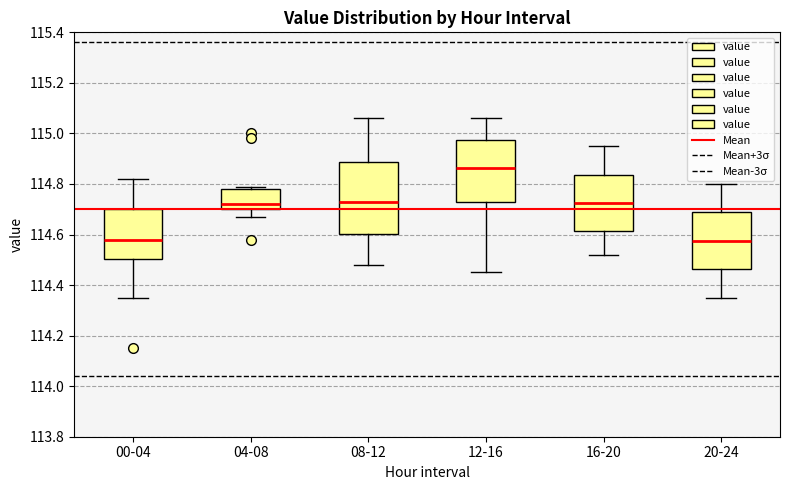

Reading left to right, read every box against the y-axis: the position of its median line, the range the box covers, and the ends of its whiskers. The values are not printed on the chart, so give them approximately, as read against the axis.

00-04: median 114.58, box 114.50 to 114.70, whiskers 114.36 to 114.82
04-08: median 114.72, box 114.70 to 114.78, whiskers 114.68 to 114.80
08-12: median 114.74, box 114.60 to 114.88, whiskers 114.48 to 115.06
12-16: median 114.86, box 114.74 to 114.98, whiskers 114.46 to 115.06
16-20: median 114.72, box 114.62 to 114.84, whiskers 114.52 to 114.96
20-24: median 114.58, box 114.46 to 114.68, whiskers 114.36 to 114.80